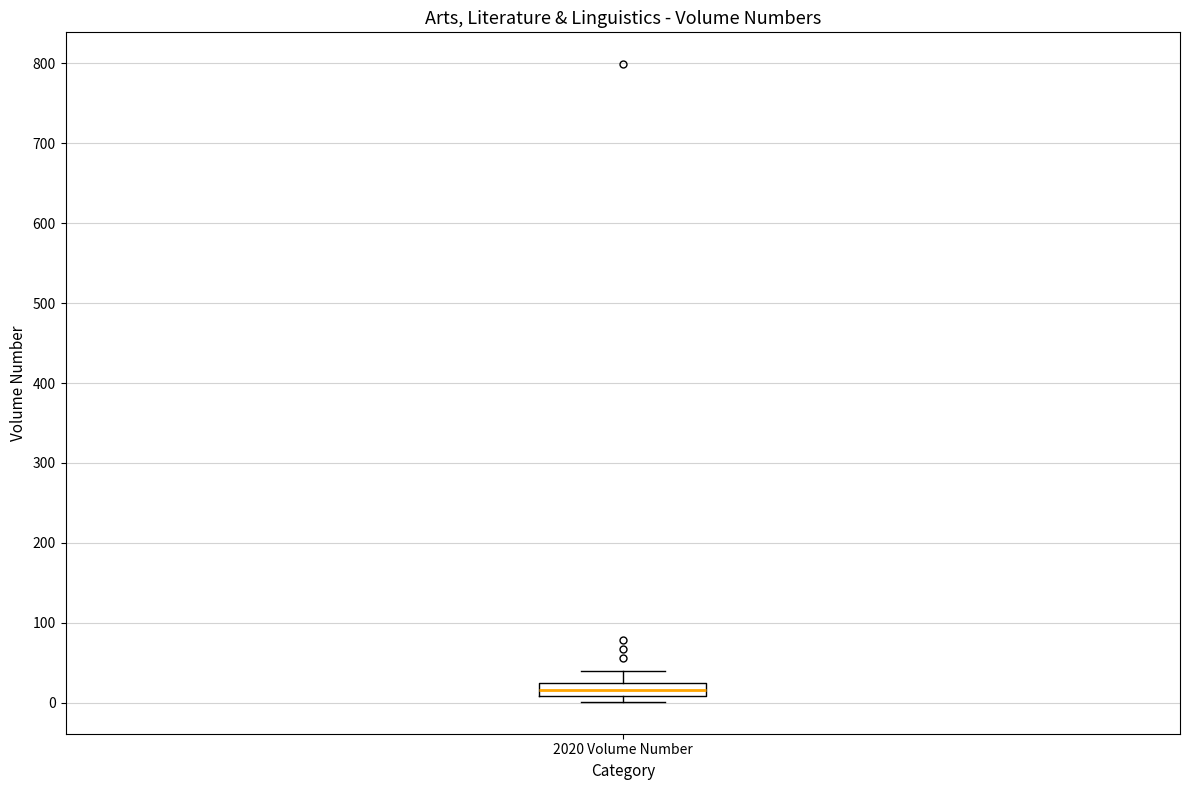

Where is the upper edge of the box for 2020 Volume Number on the y-axis? The values are not printed on the chart, so give them approximately, as read against the axis.

30